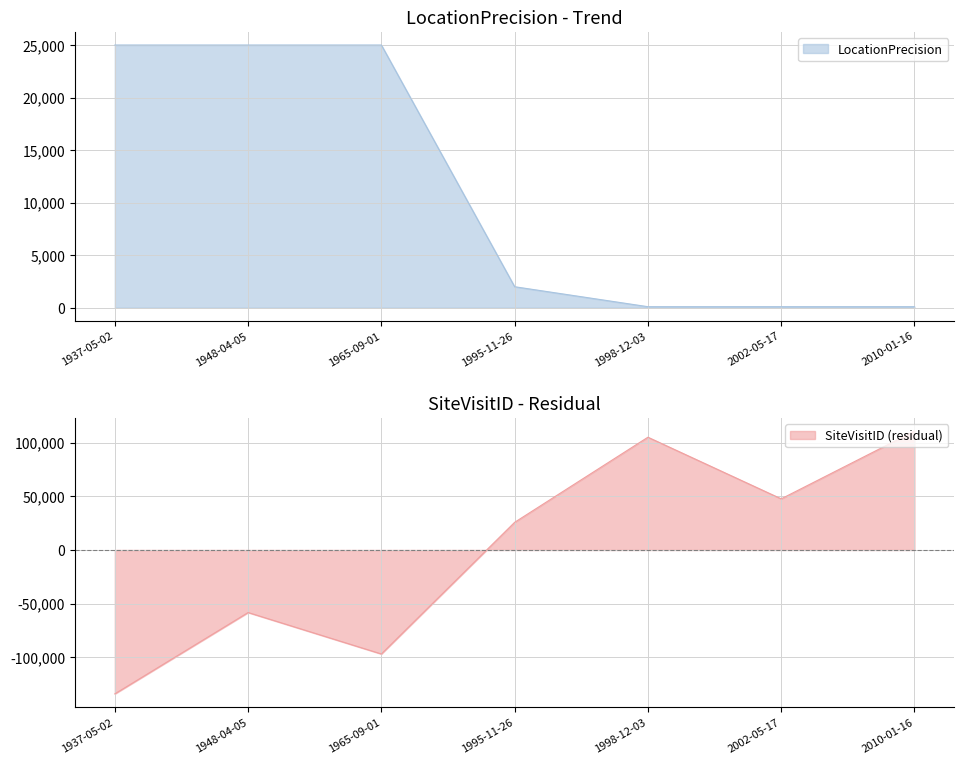

What is the value of the LocationPrecision point at the 7th from the left?

100.0